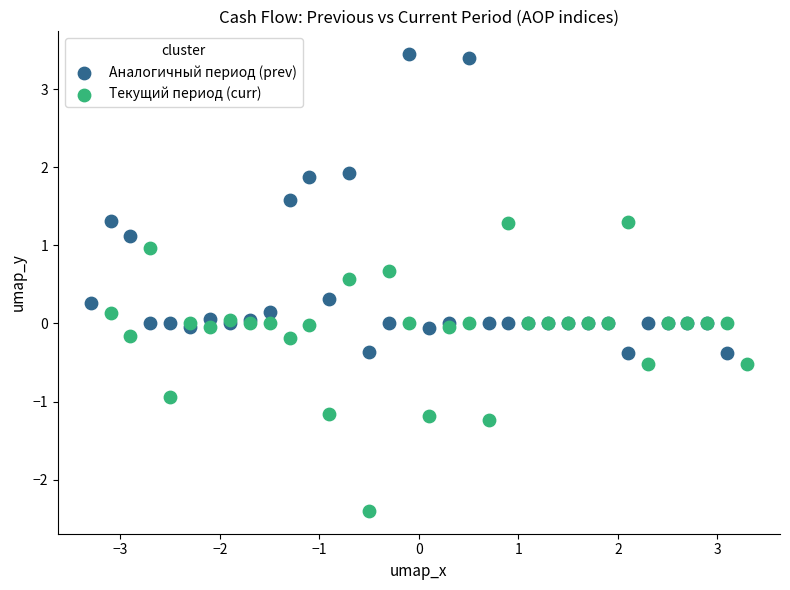

Which series contains the lowest Y value?

Текущий период (curr)